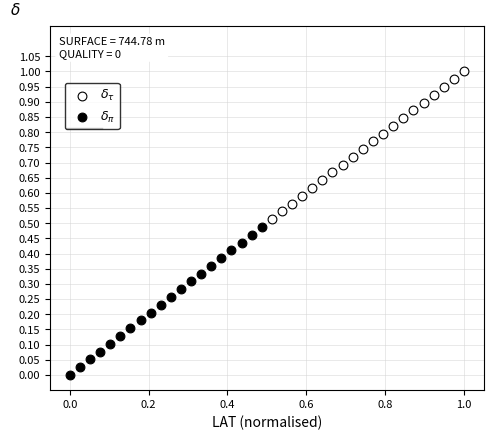

Which series contains the highest Y value?

$\delta_{\tau}$